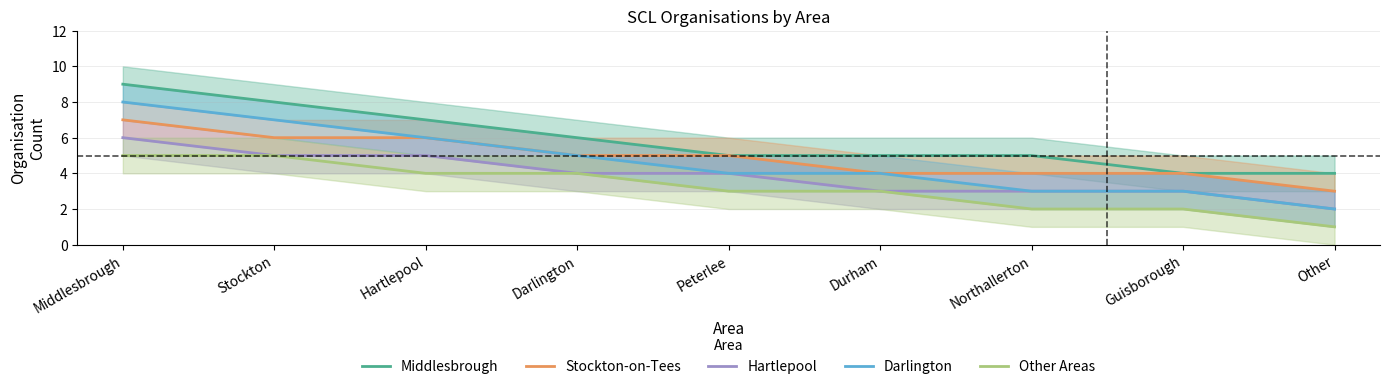

Is the value of Darlington at Guisborough greater than the value of Stockton-on-Tees at Hartlepool?

No